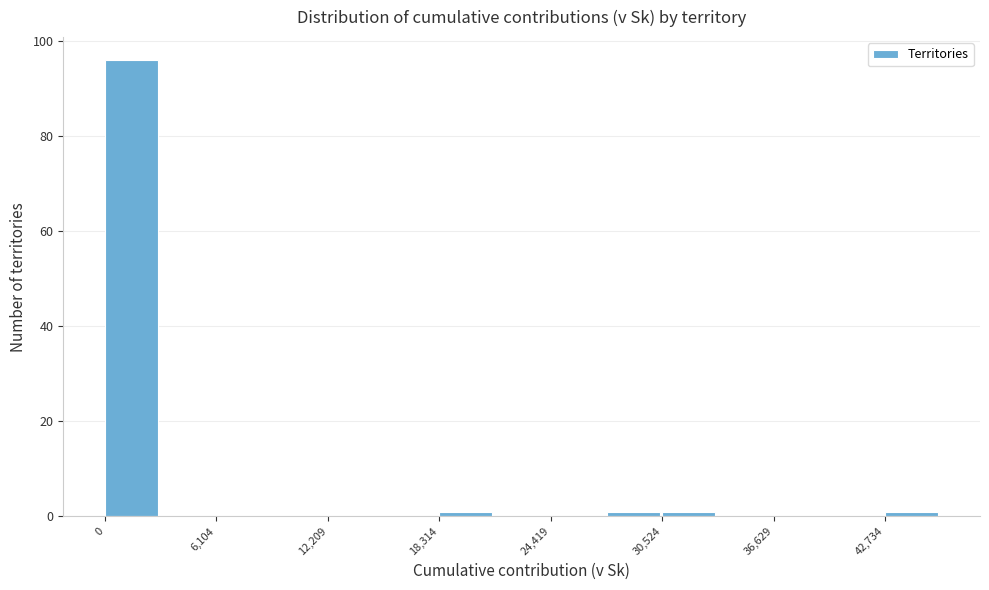

Read against the x-axis, roughly where is the centre of the tallest bar?

1000